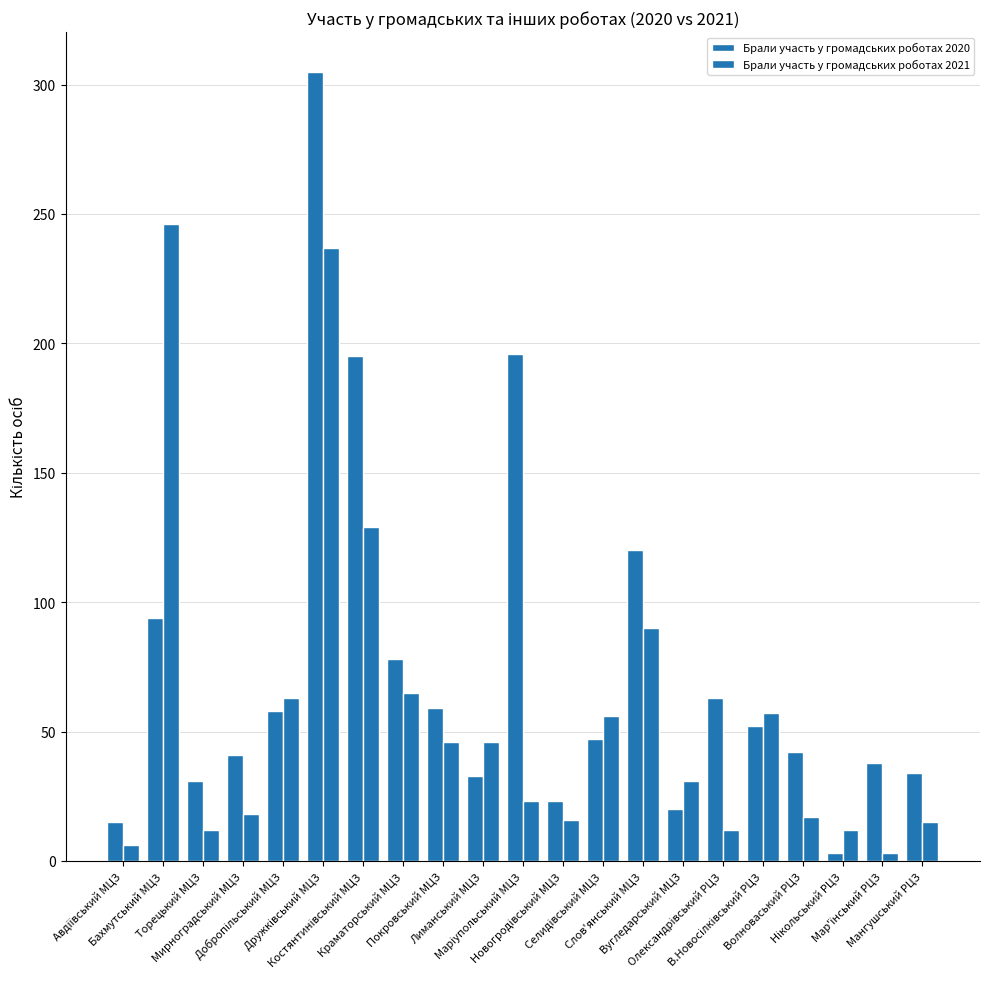

What is the sum of all Брали участь у громадських роботах 2021 values?

1200